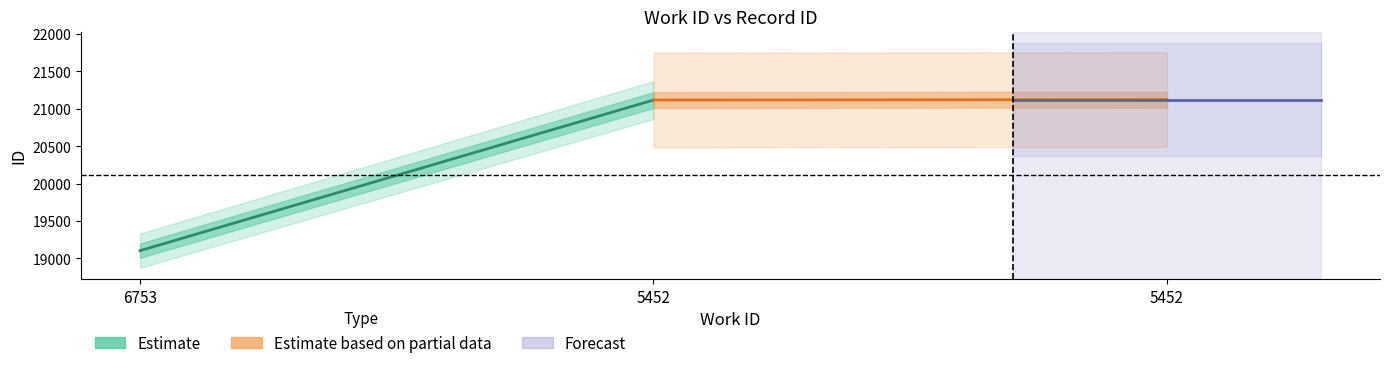

How many lines are shown in the chart?

3